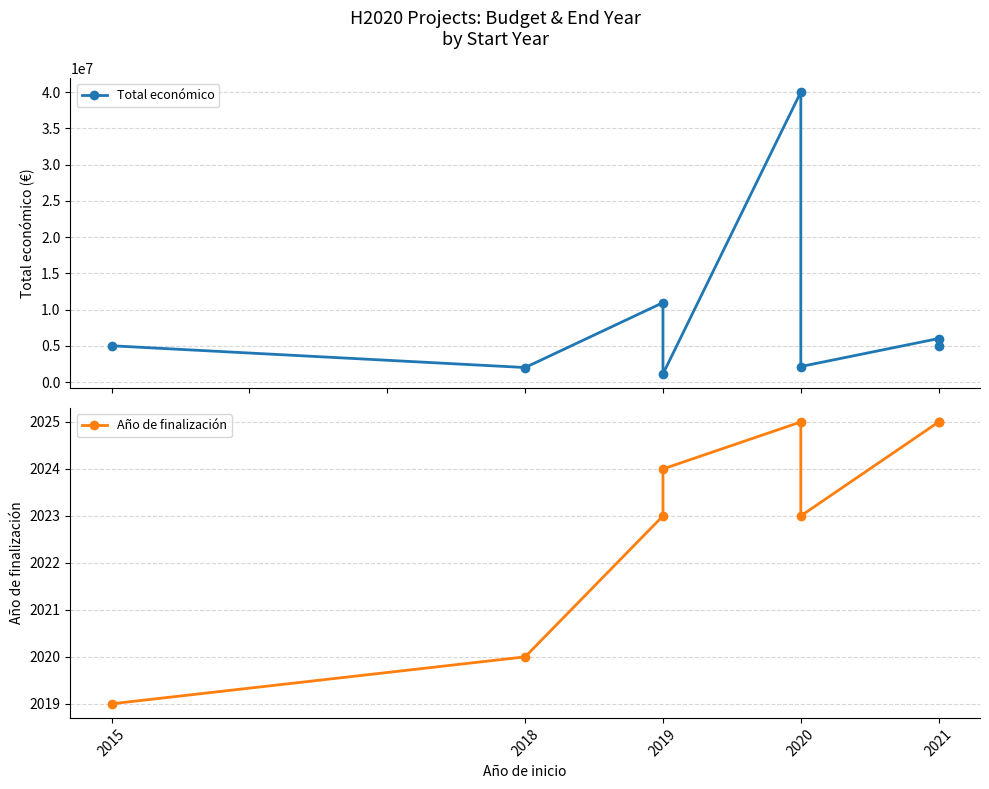

List the series in order of their overall mean, lowest first.

Año de finalización, Total económico